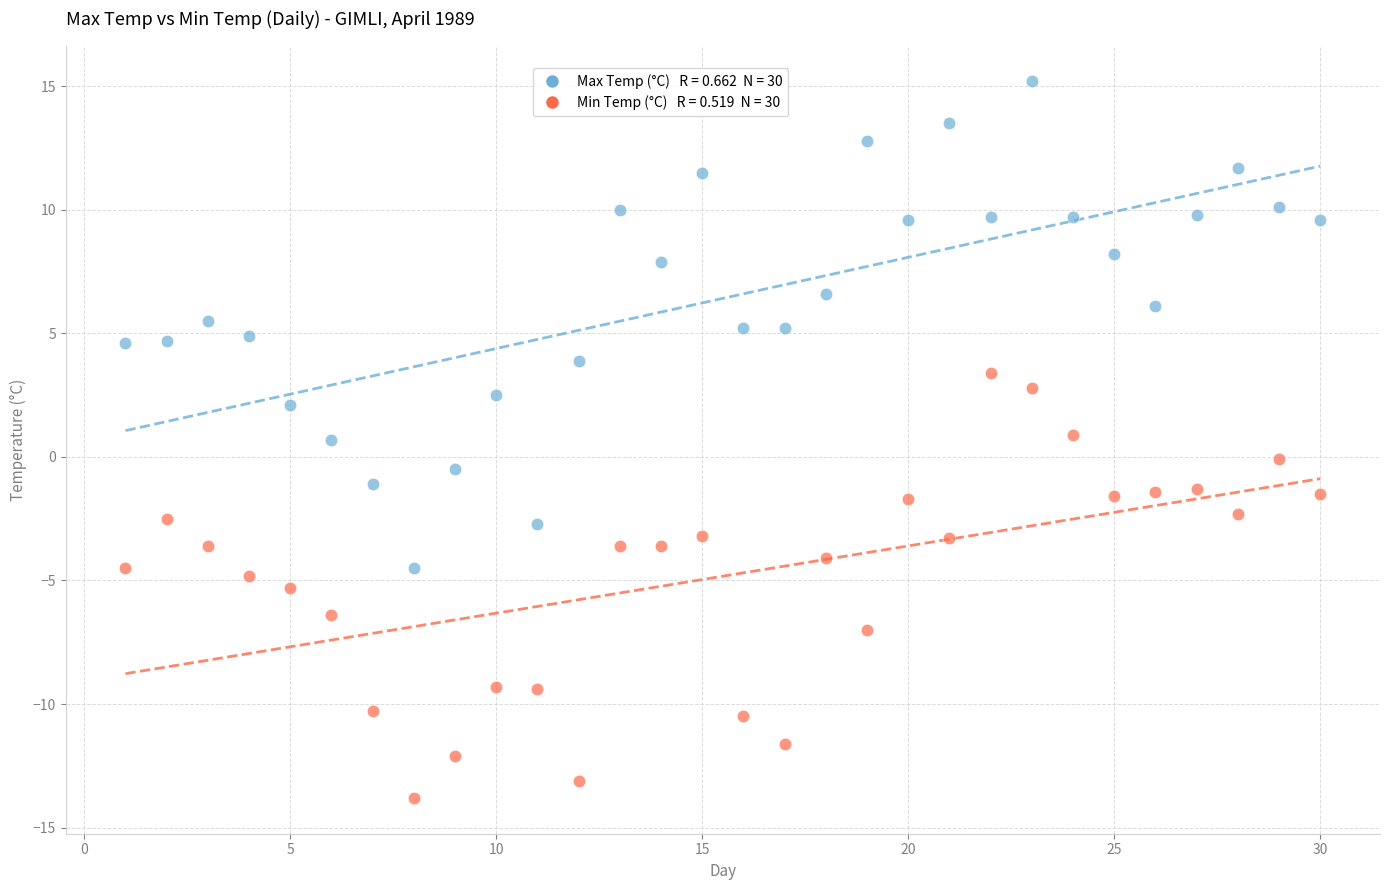

Across all data points, what is the range of X values (max minus min)?

29.0